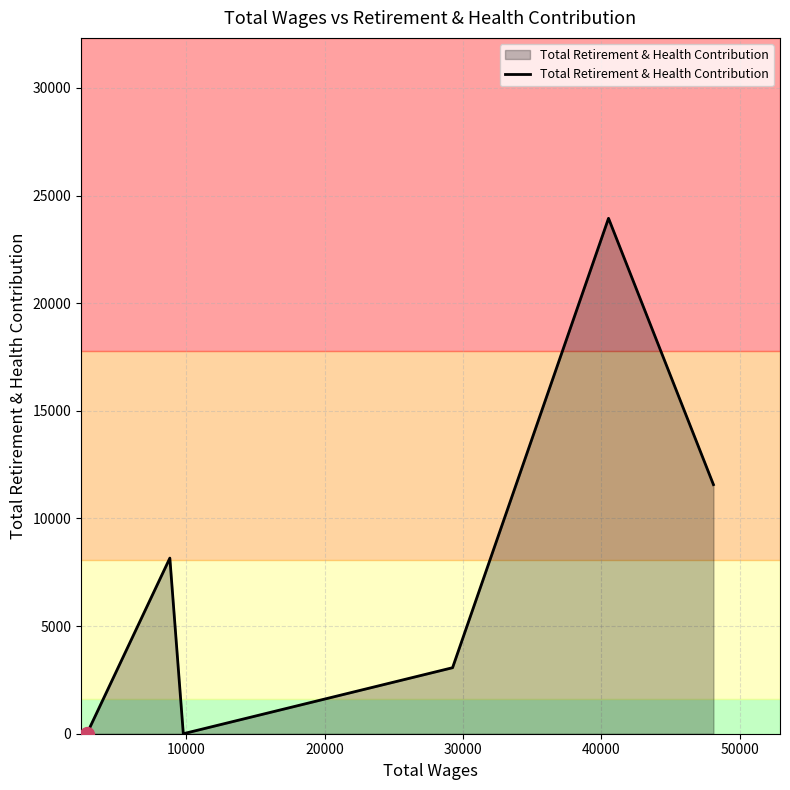

What is the difference between the second highest and second lowest values?

11572